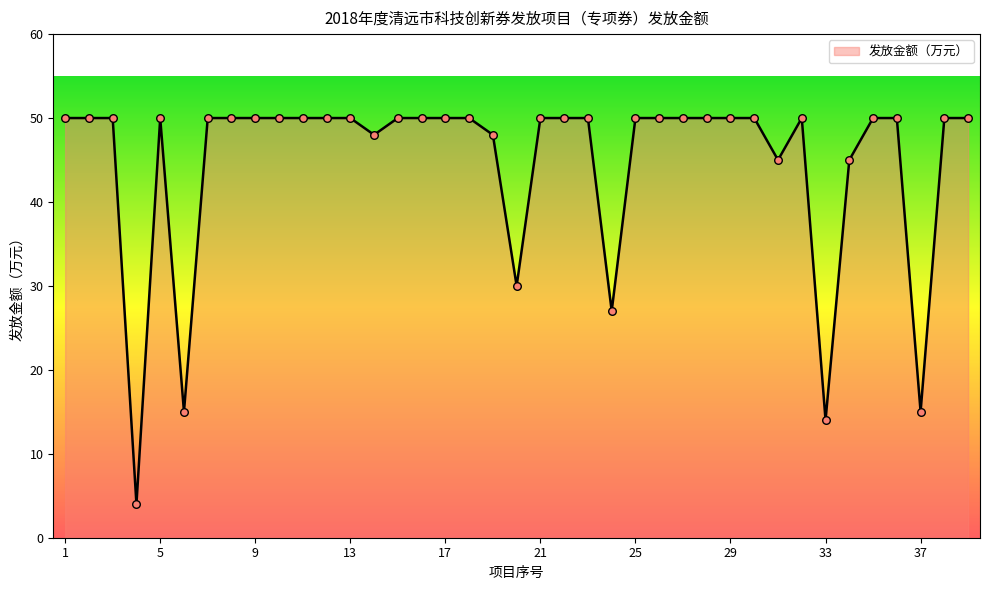

What is the greatest value displayed?

50